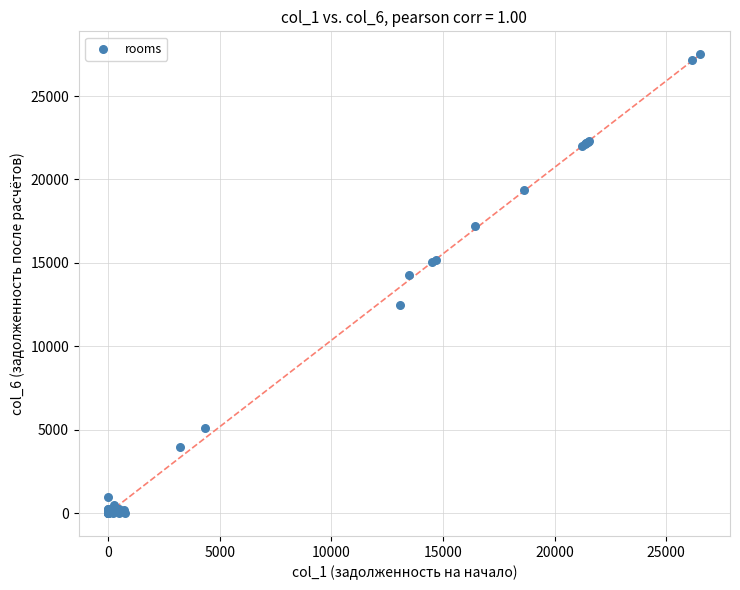

What Y value in the scatter plot is closest to 13753?

14252.5